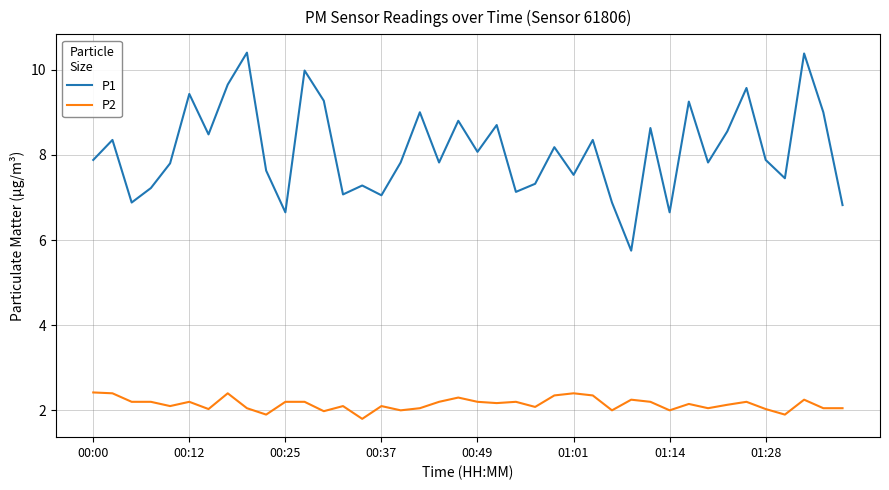

What is the maximum value for P1?

10.4